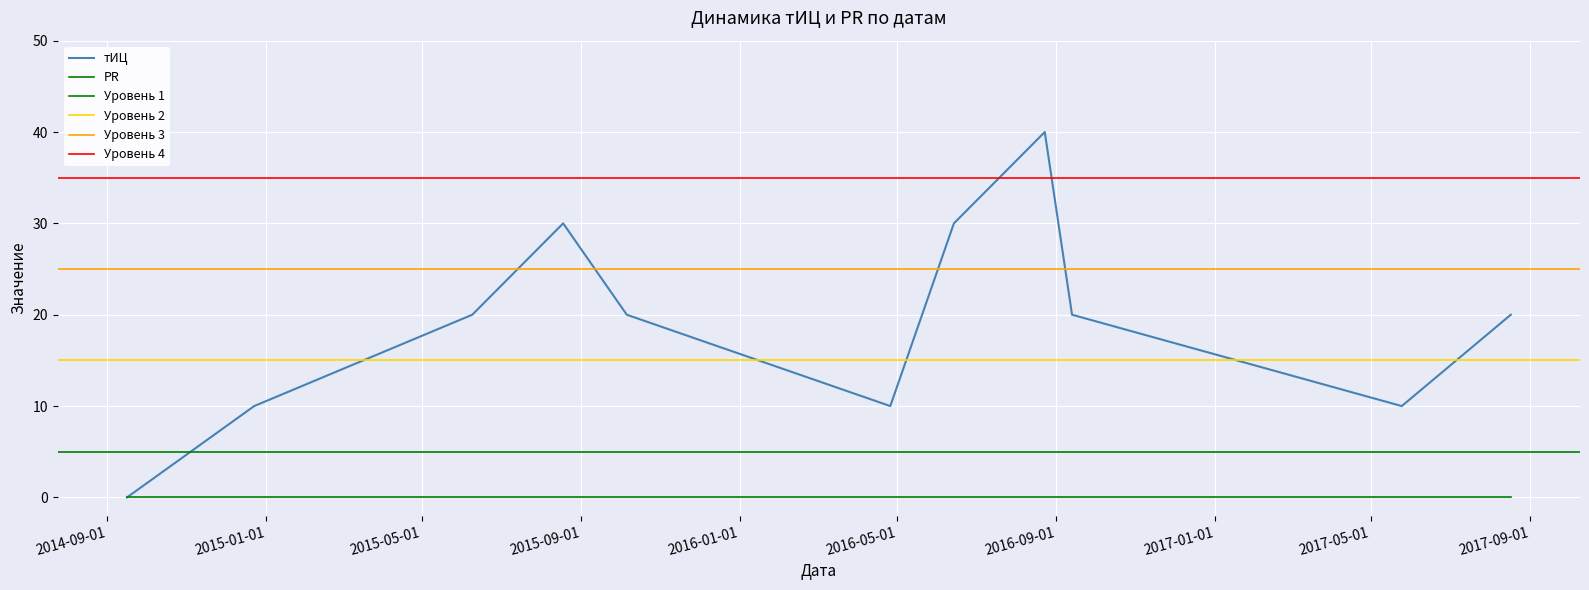

Rank the categories by value from highest to lowest.

2016-08-23, 2015-08-18, 2016-06-14, 2015-06-09, 2015-10-06, 2016-09-13, 2017-08-17, 2014-12-23, 2016-04-26, 2017-05-25, 2014-09-16